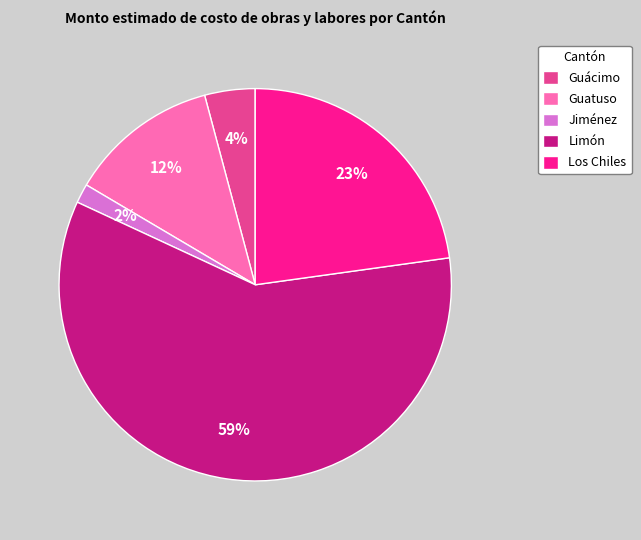

Which has a higher value, Guatuso or Jiménez?

Guatuso